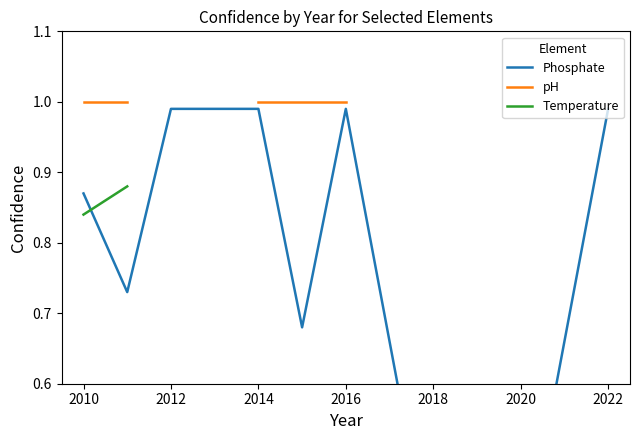

Is the value of pH at 2022 greater than the value of Temperature at 2016?

No